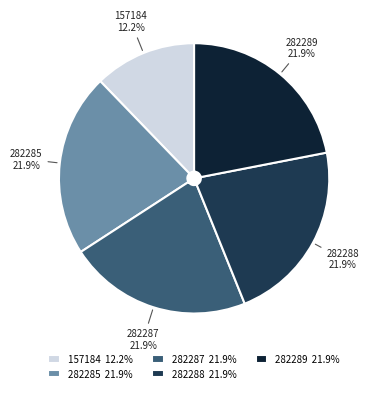

Is there any slice that represents more than half of the pie?

No